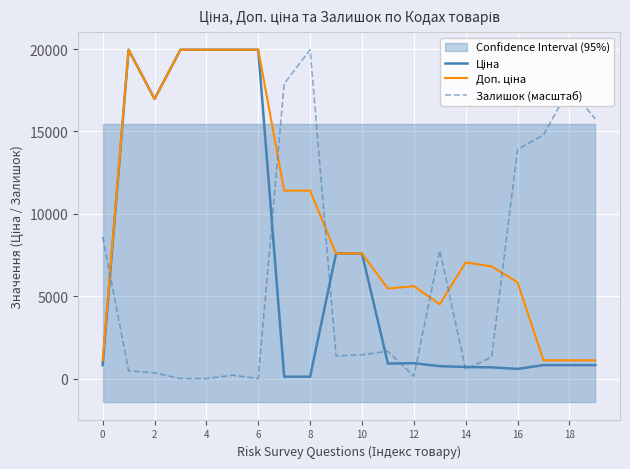

True or false: Ціна has a value of 5179.5 at 10.

False